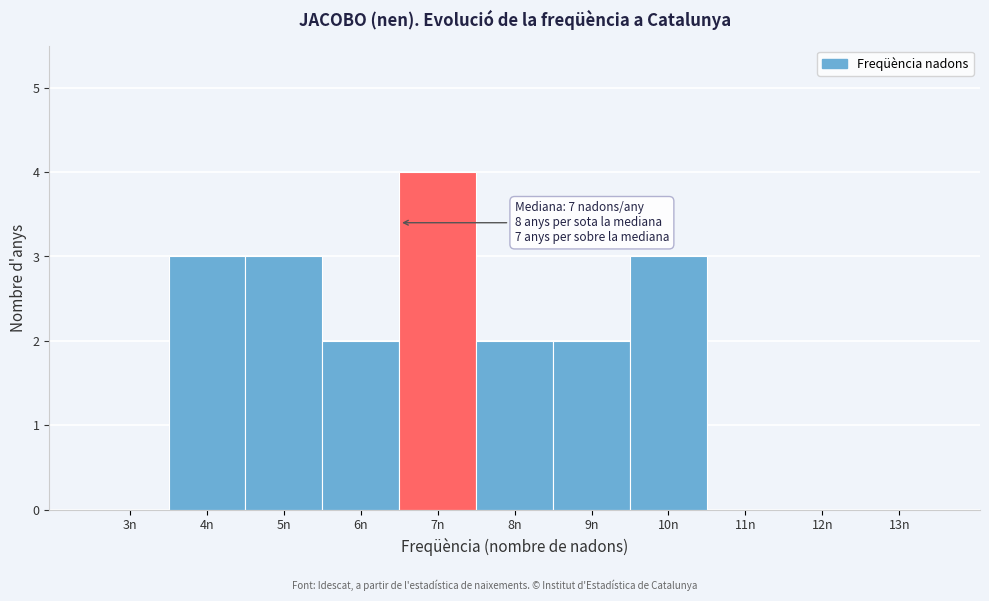

Reading left to right, list all the values displayed in this chart.

3n=0	4n=3	5n=3	6n=2	7n=4	8n=2	9n=2	10n=3	11n=0	12n=0	13n=0